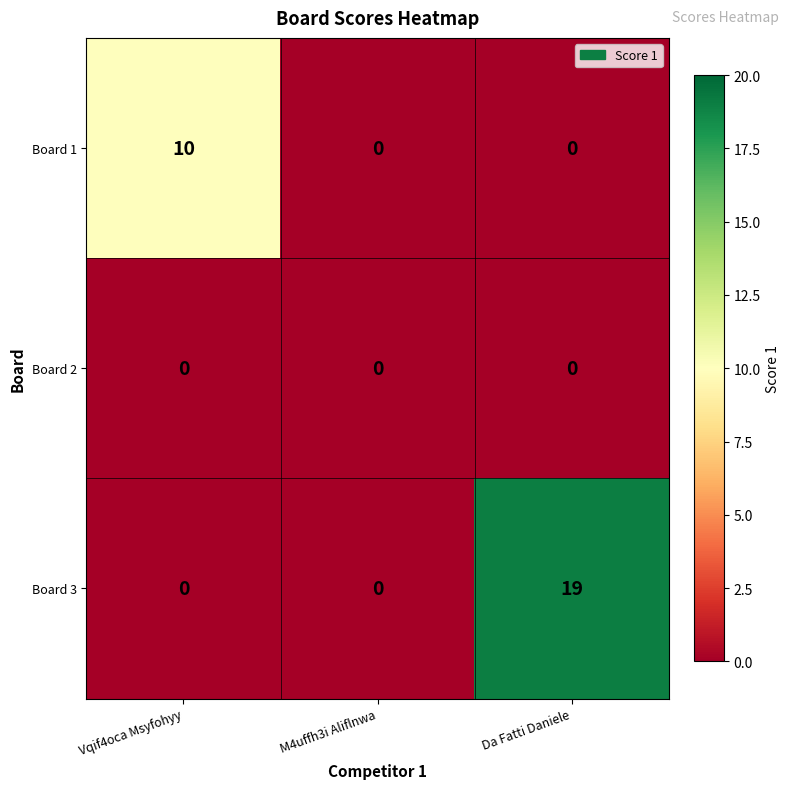

Rank the series by their maximum value, from highest to lowest.

Board 3, Board 1, Board 2